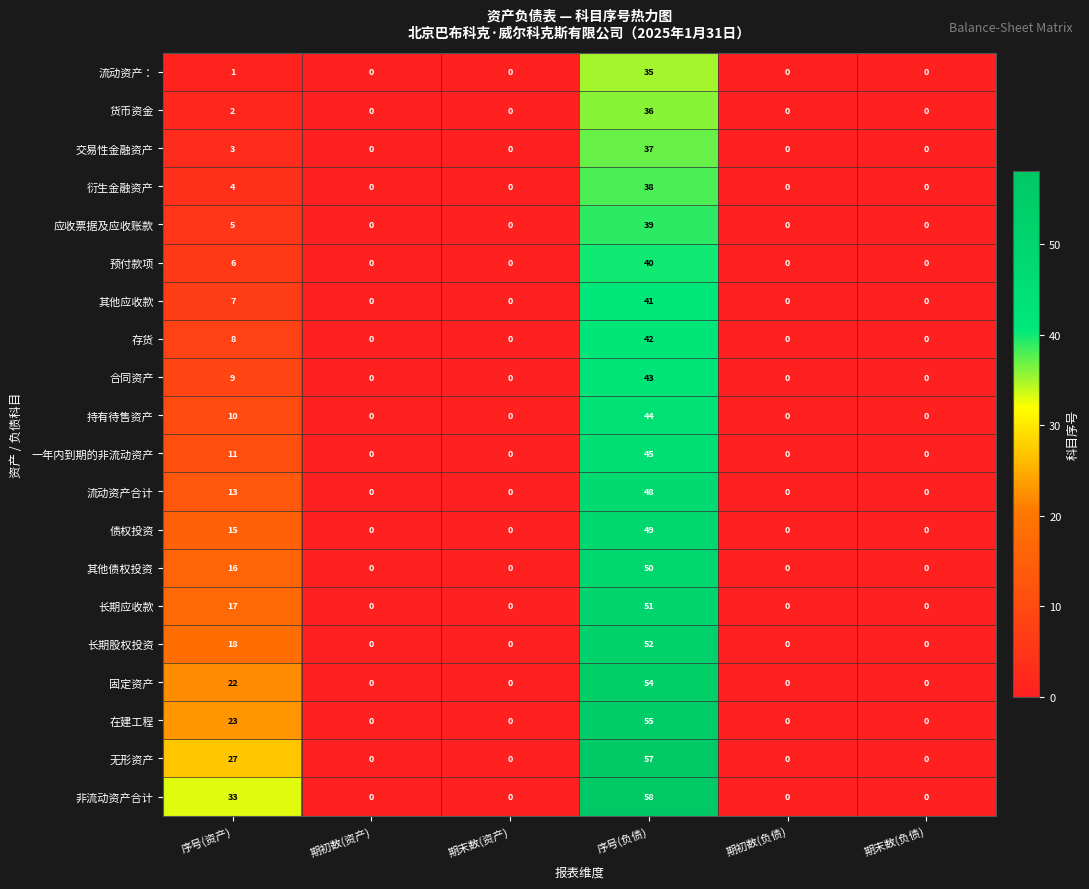

What is the sum of the 合同资产 values at 期末数(负债) and 序号(资产)?

9